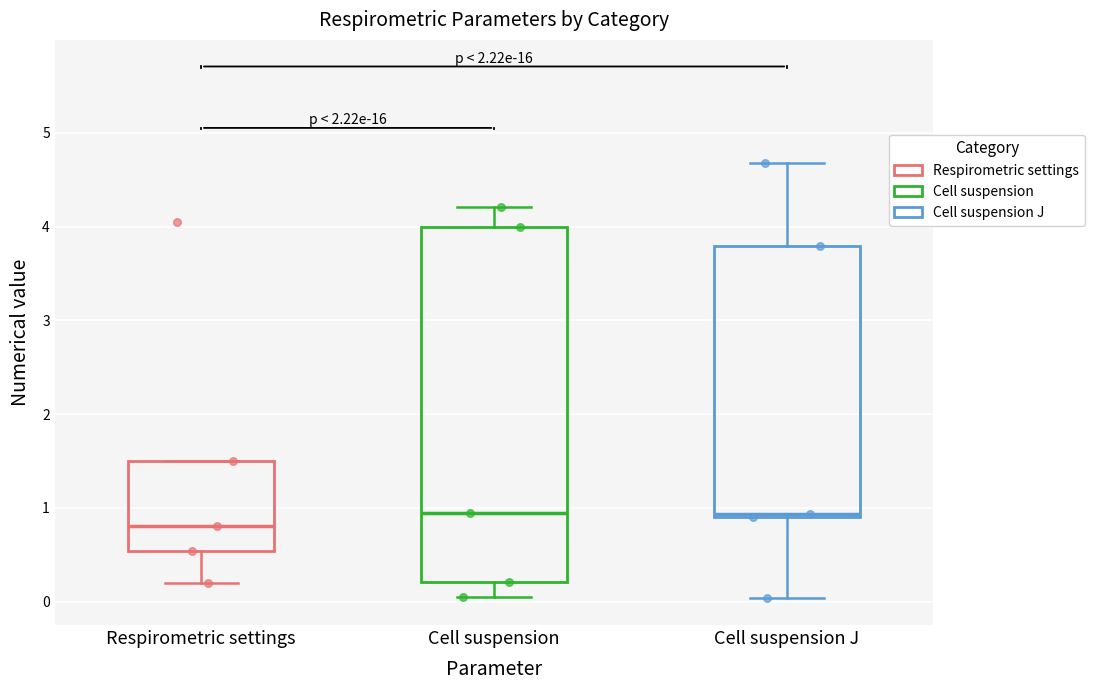

Where does the median line of the box for Respirometric settings sit on the y-axis? The values are not printed on the chart, so give them approximately, as read against the axis.

0.8